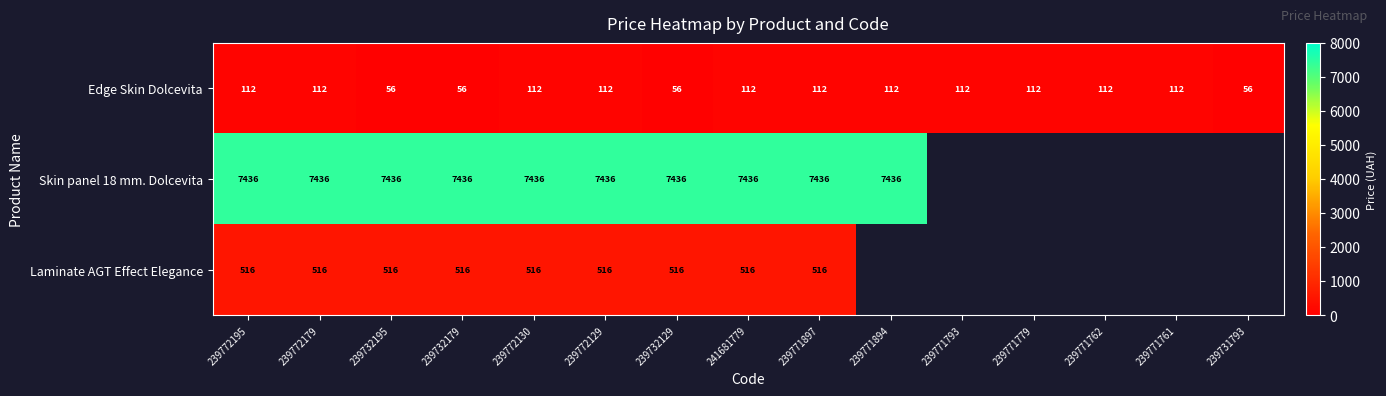

Is the value of Skin panel 18 mm. Dolcevita at 239732129 greater than the value of Edge Skin Dolcevita at 239771761?

Yes